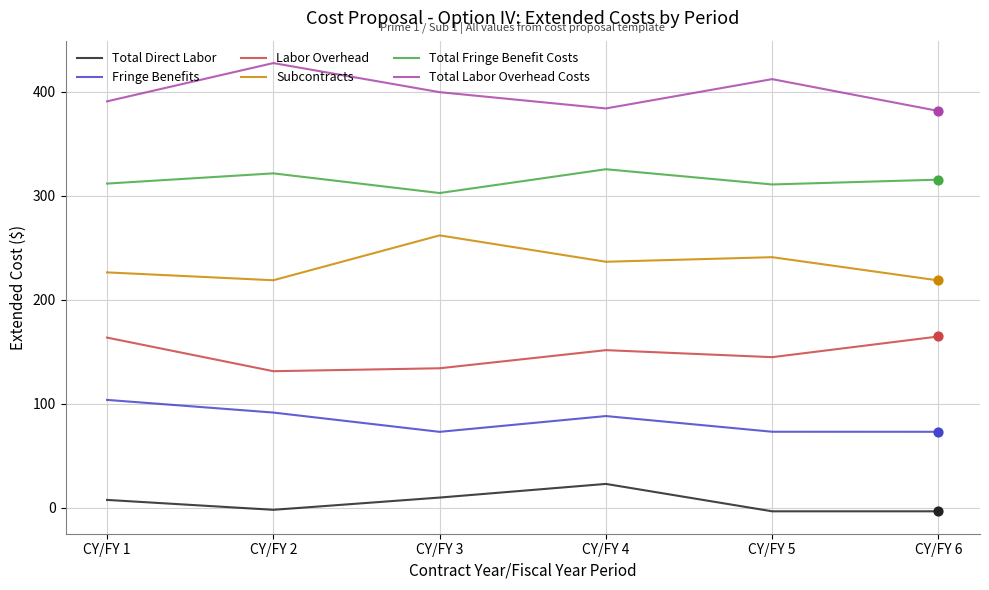

The value of Subcontracts at CY/FY 4 is 236.6. True or false?

True